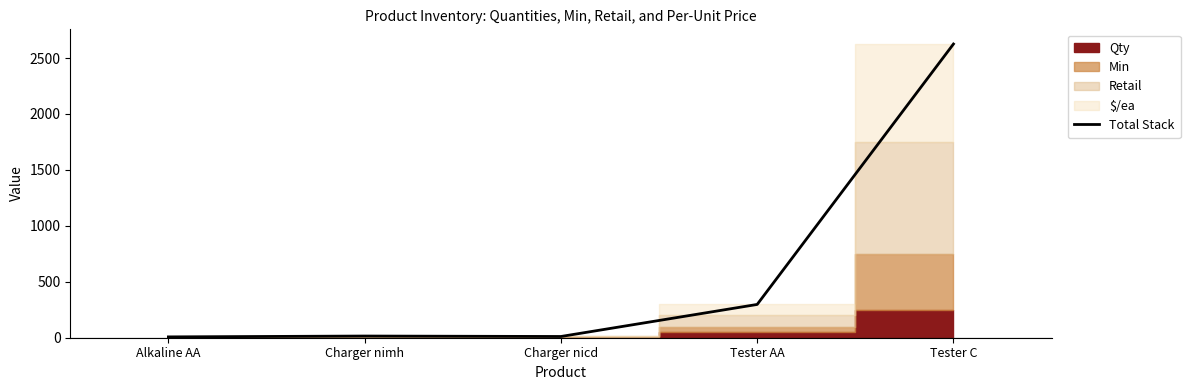

Approximately how many times larger is the value at Tester AA compared to Charger nimh?

19.8